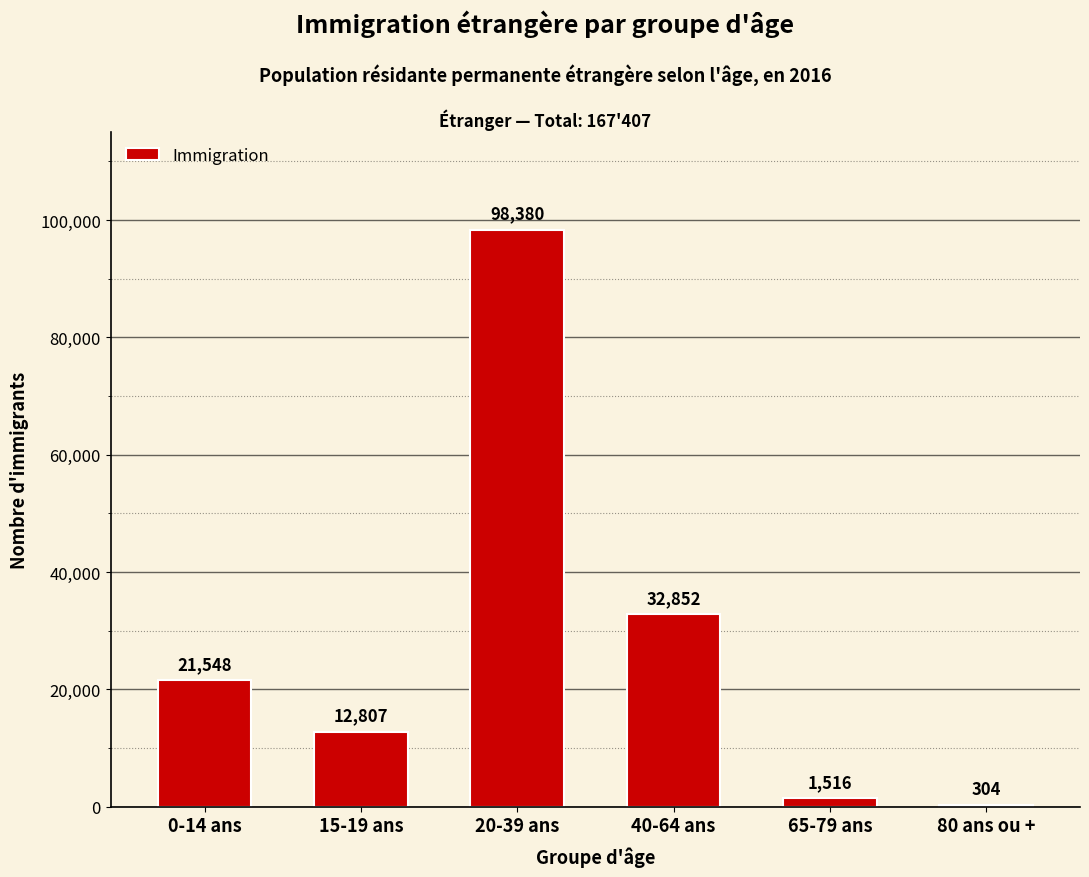

Reading left to right, extract all data points from this chart.

21548	12807	98380	32852	1516	304